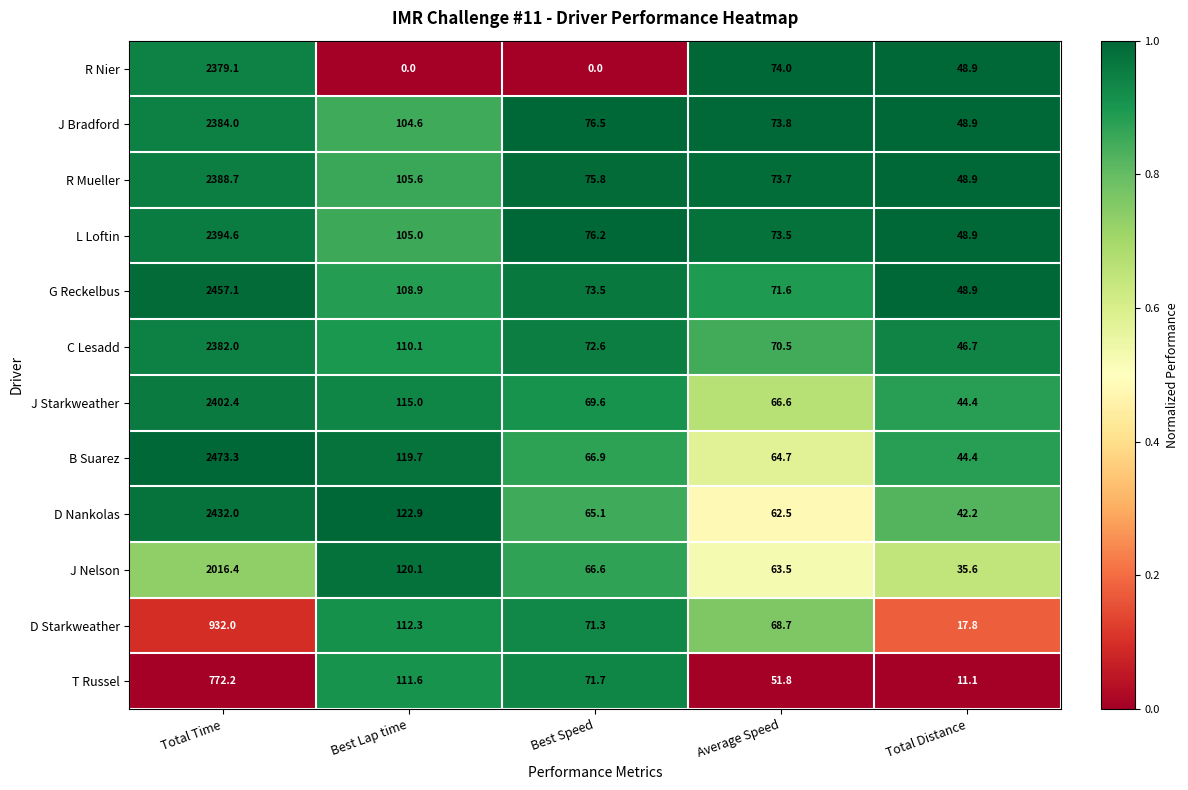

What is the spread (max minus min) of values at Average Speed?

22.2